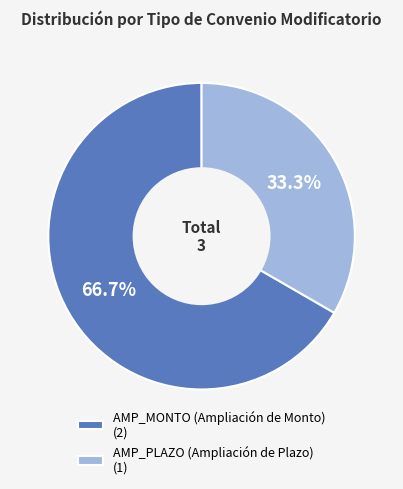

How many slices are in this pie chart?

2